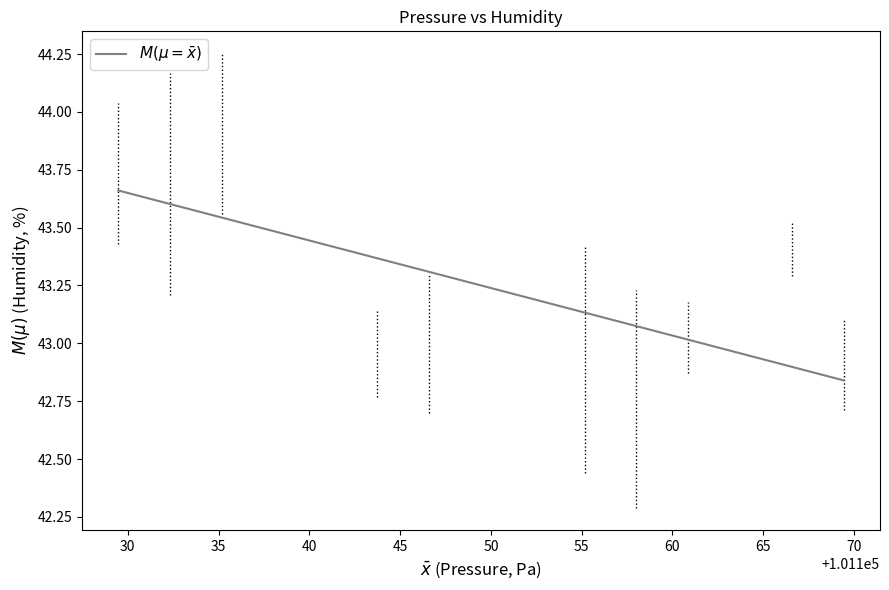

What is the difference between the maximum and minimum values?

0.8